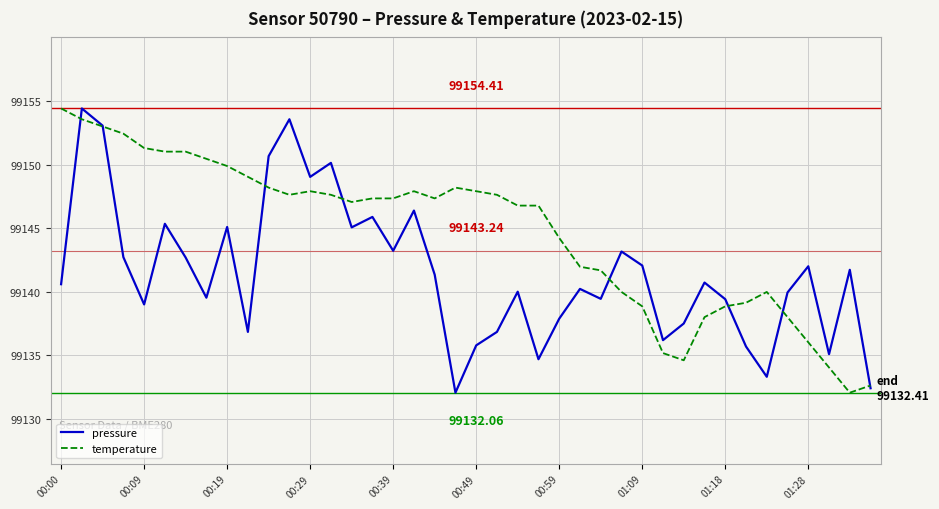

What is the sum of all temperature values?

3965786.8